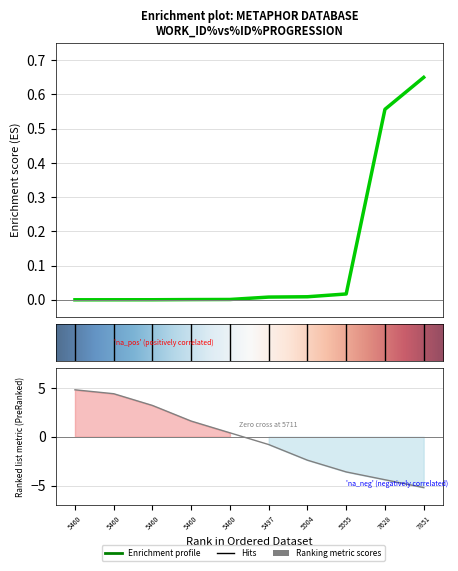

What is the value of the 9th point from the left?

0.6